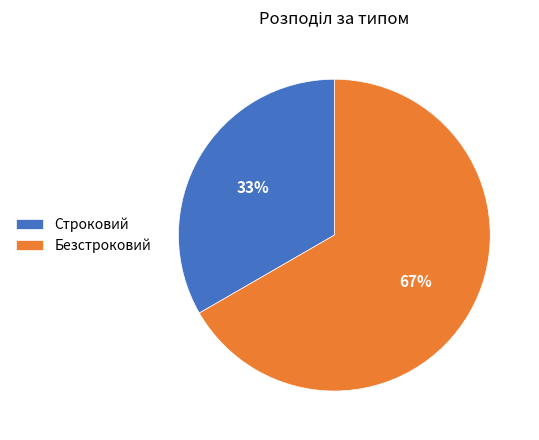

Combined, do Строковий and Безстроковий account for over 50%?

Yes